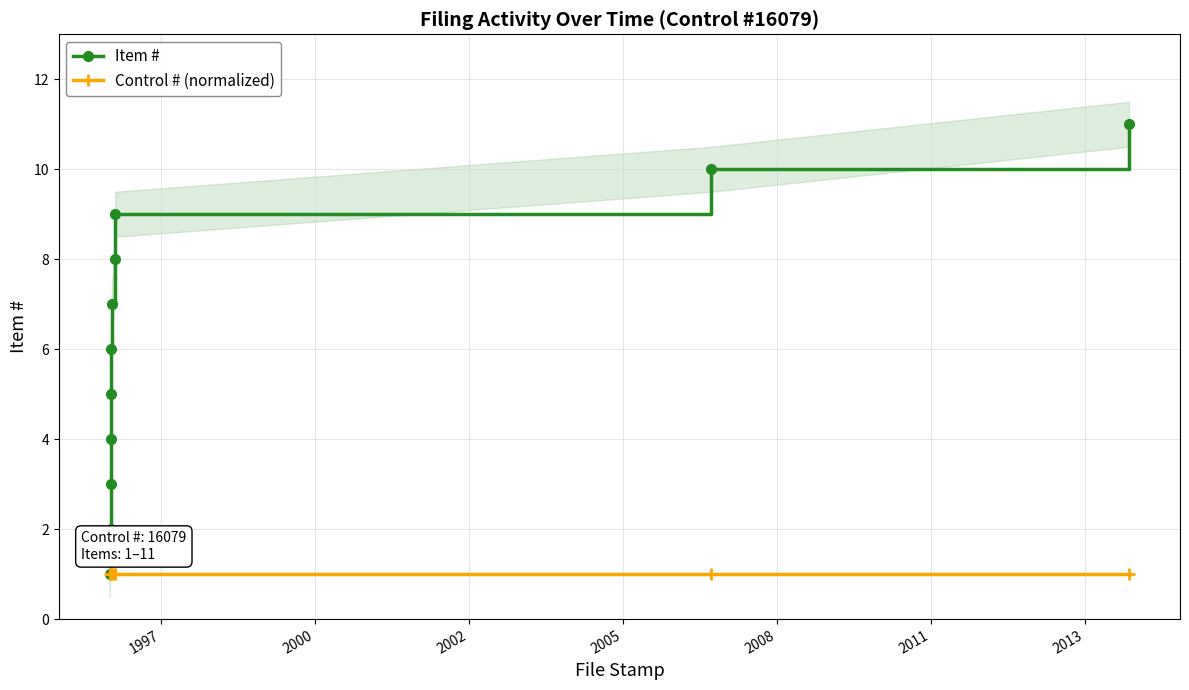

How many lines are shown in the chart?

2